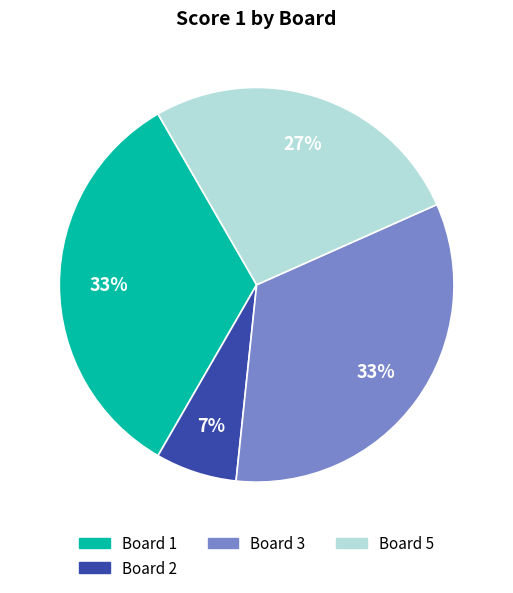

Is there any slice that represents more than half of the pie?

No